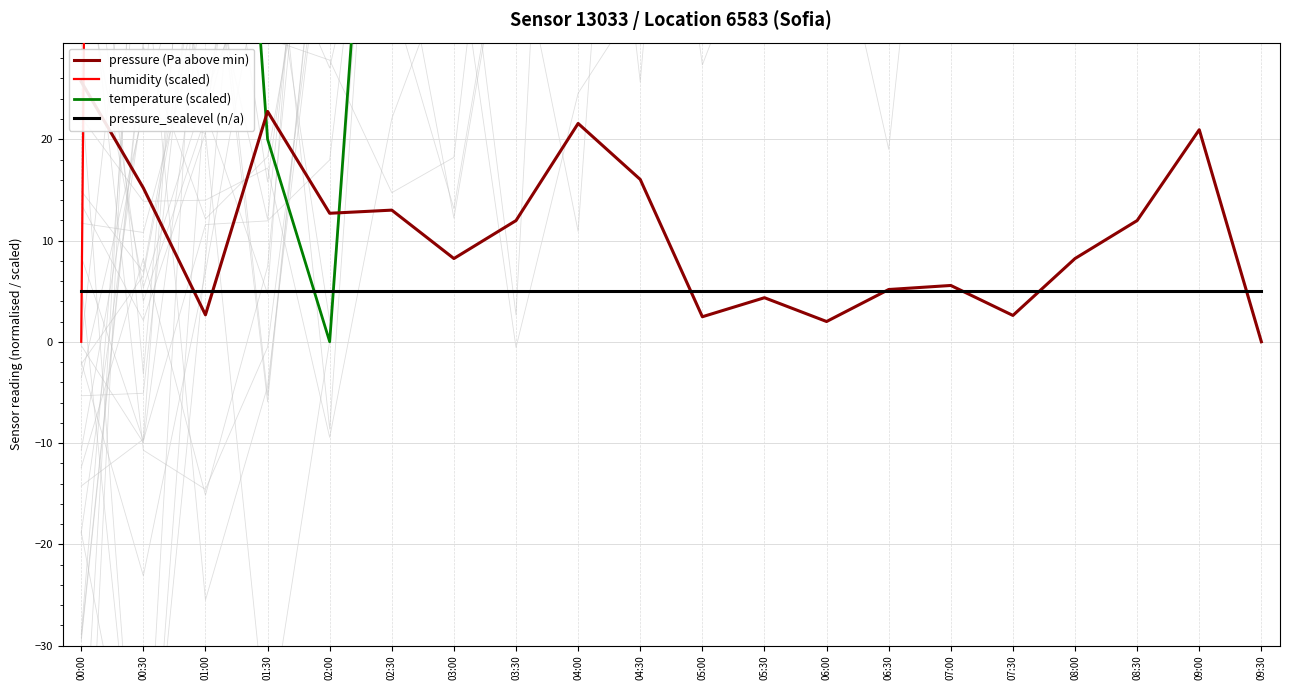

The value of pressure (Pa above min) at 04:00 is 21.6. True or false?

True